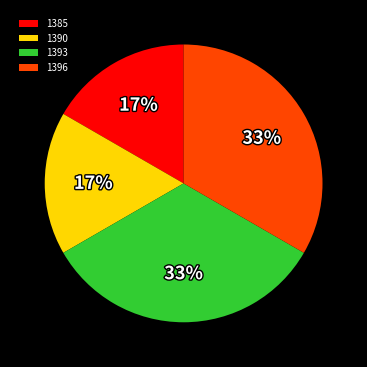

Is it true that 1385 is 26% of the pie?

False